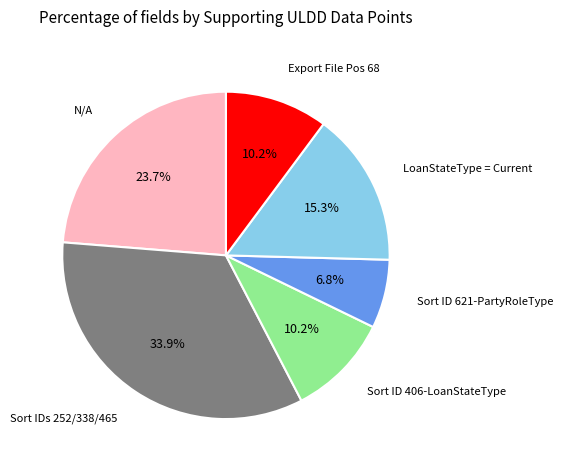

Combined, do N/A and LoanStateType = Current account for over 50%?

No